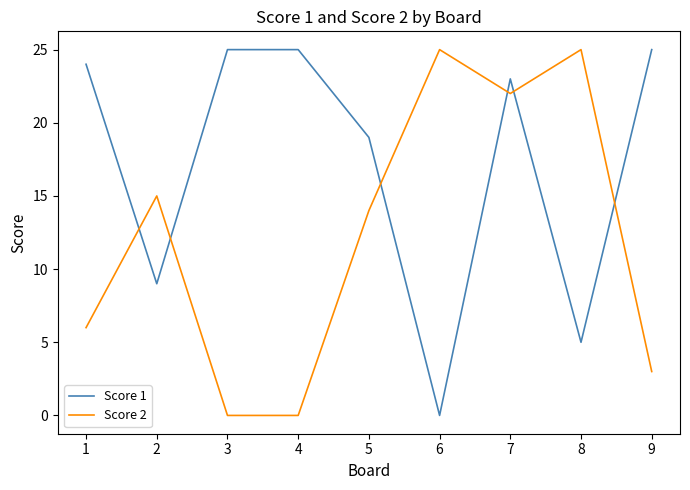

Rank the series by their average value, from highest to lowest.

Score 1, Score 2